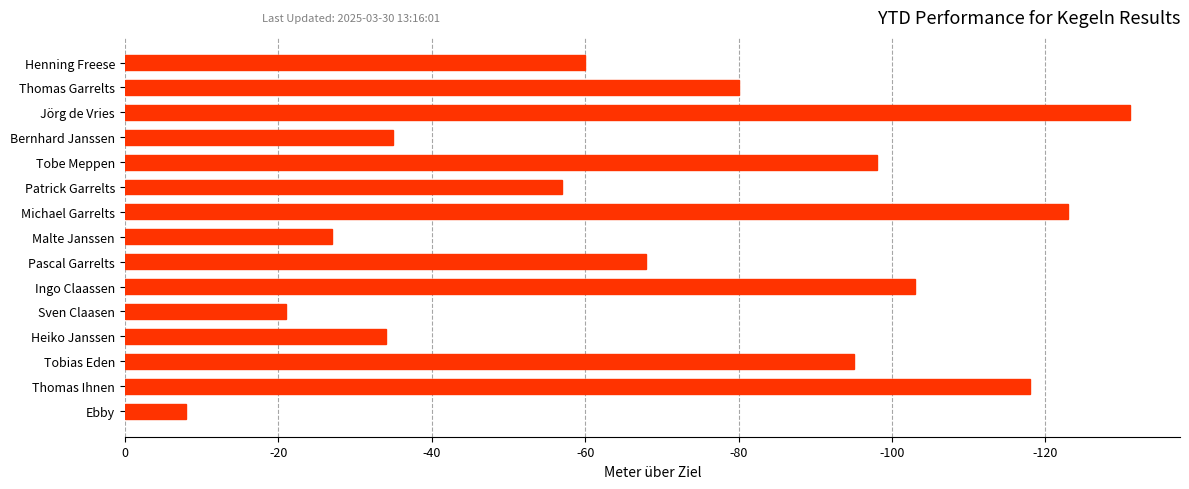

True or false: the data shows -98 at Tobe Meppen.

True